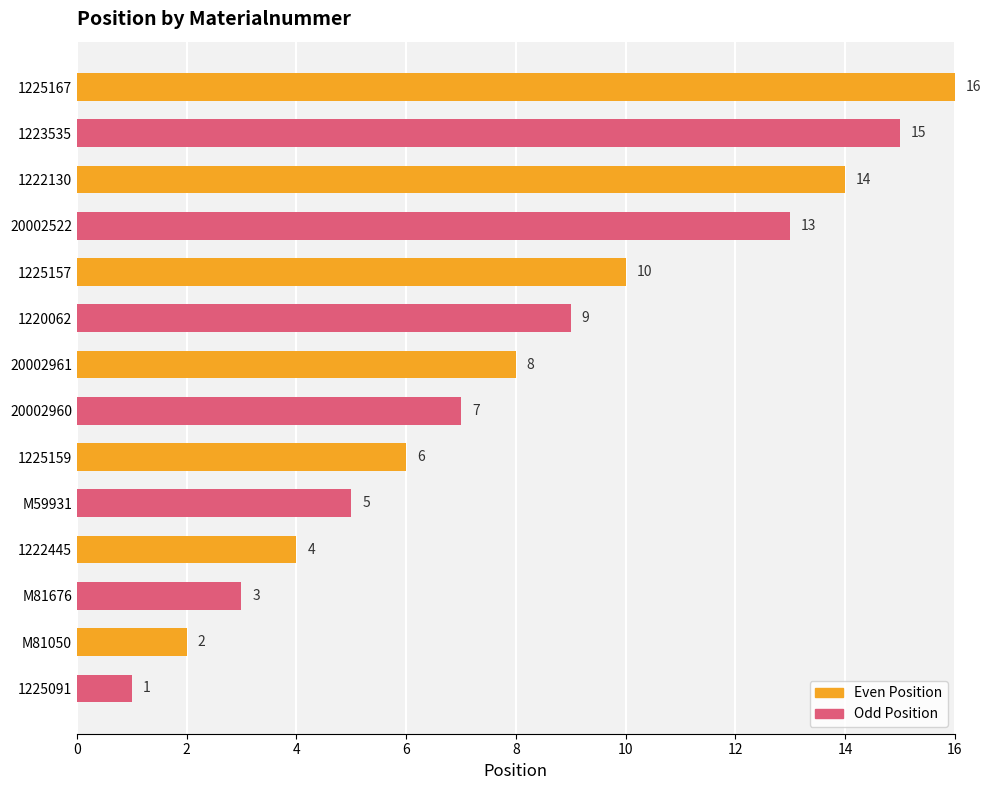

What is the minimum value for Odd Position?

1